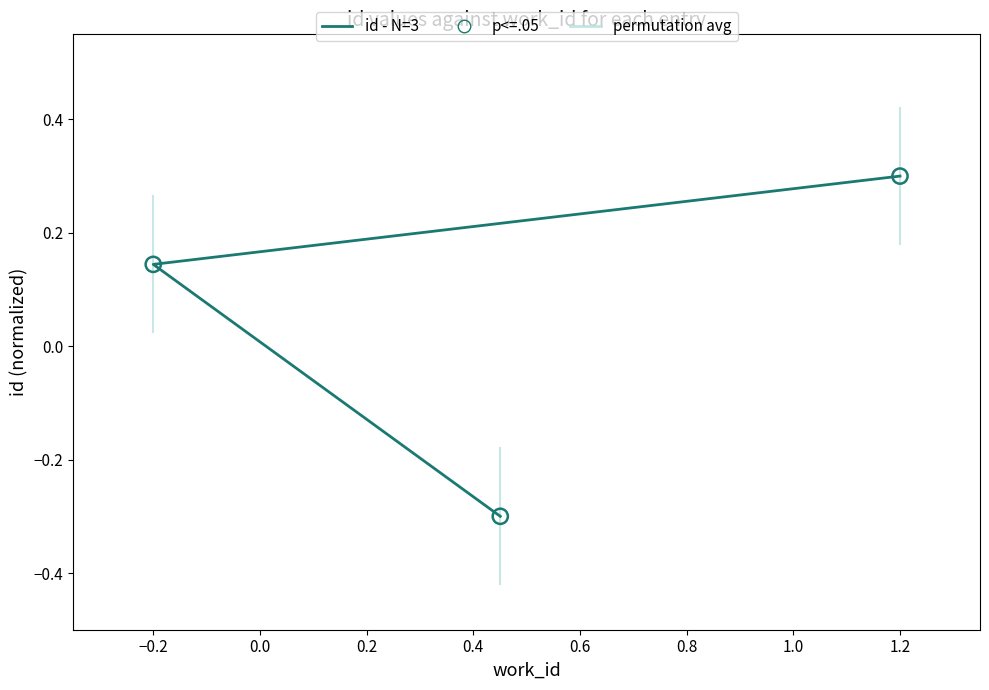

Is the value of id - N=3 at 1.2 greater than the value of p<=.05 at −0.2?

Yes